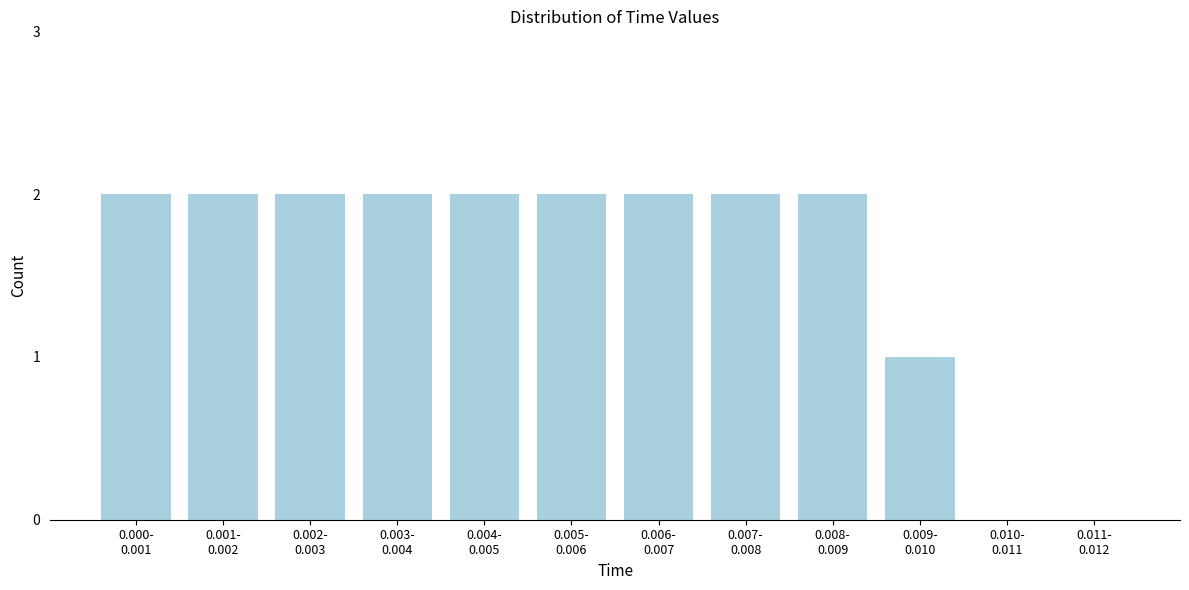

What is the sum of all values?

19